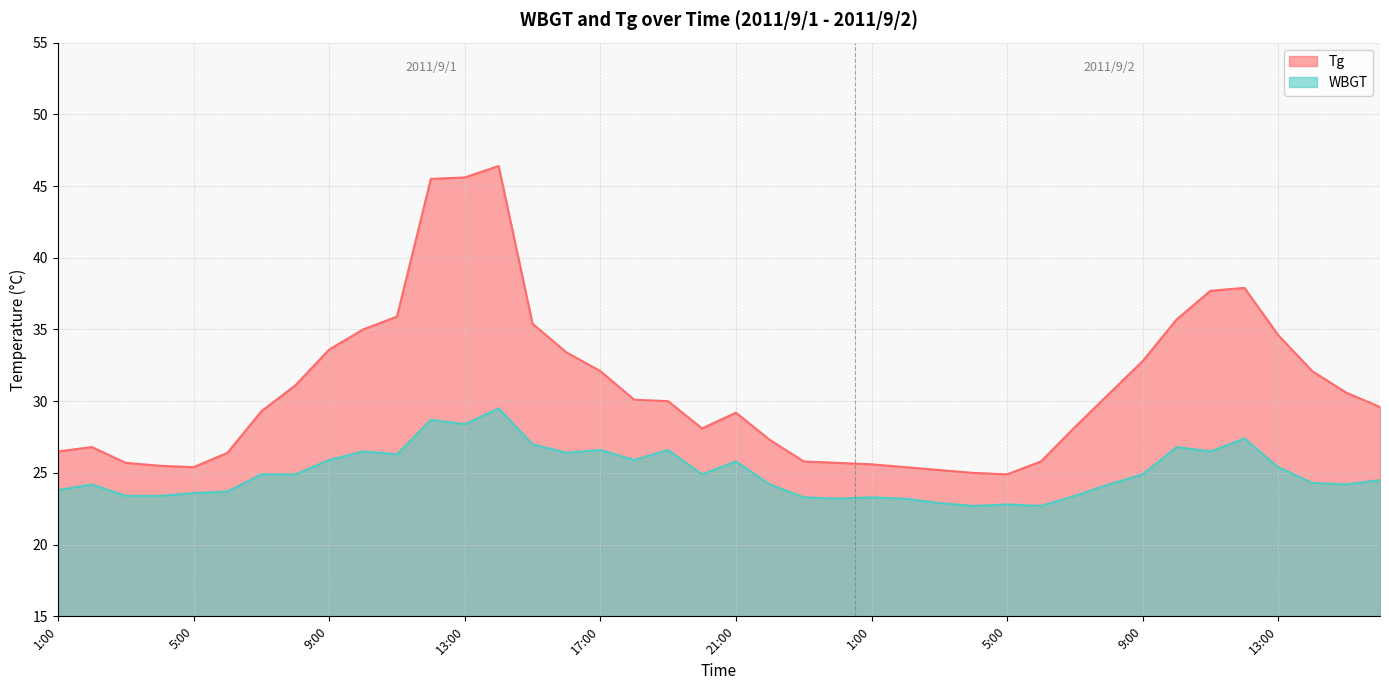

What is the difference between the maximum and minimum values in the Tg series?

21.5